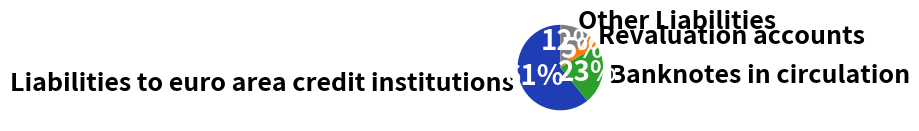

Which slice represents more than half of the pie?

Liabilities to euro area credit institutions